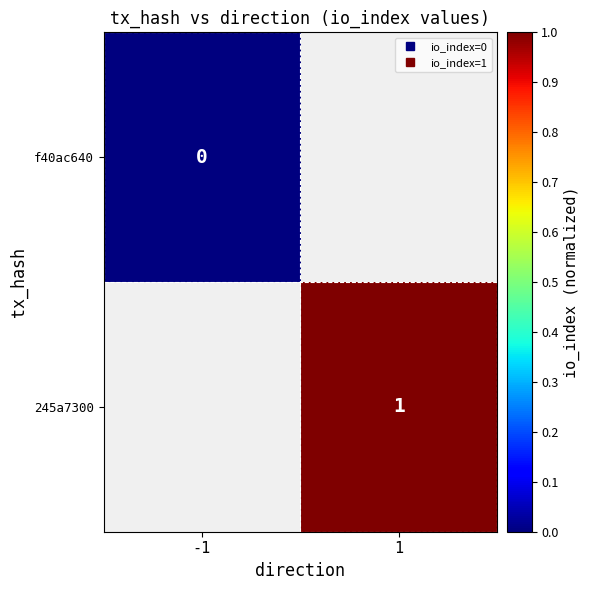

Which series has the largest range (max minus min)?

f40ac640